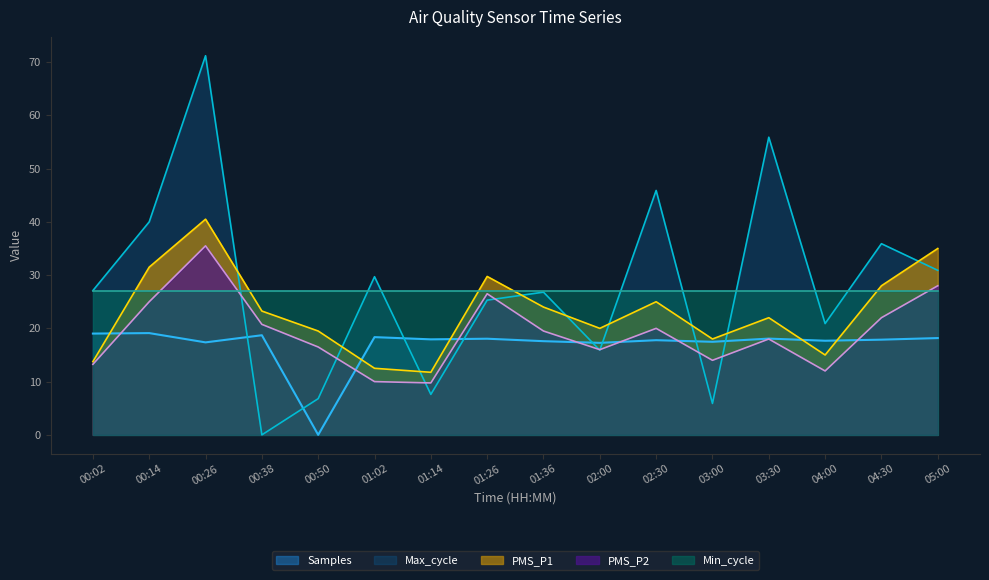

What is the sum of all PMS_P1 values?

369.5